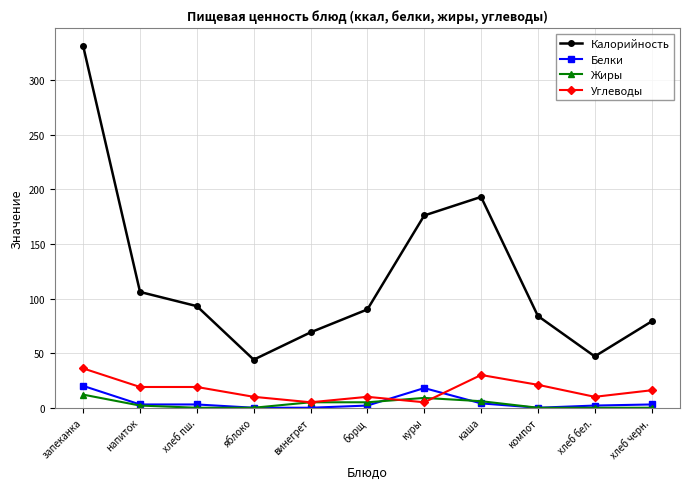

What is the difference between the Жиры values at хлеб черн. and каша?

6